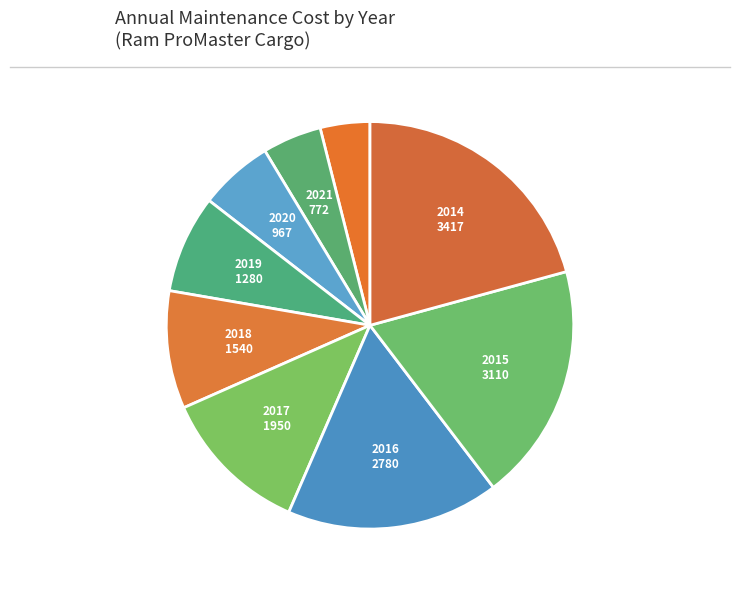

Which category has the smallest portion of the pie?

2022